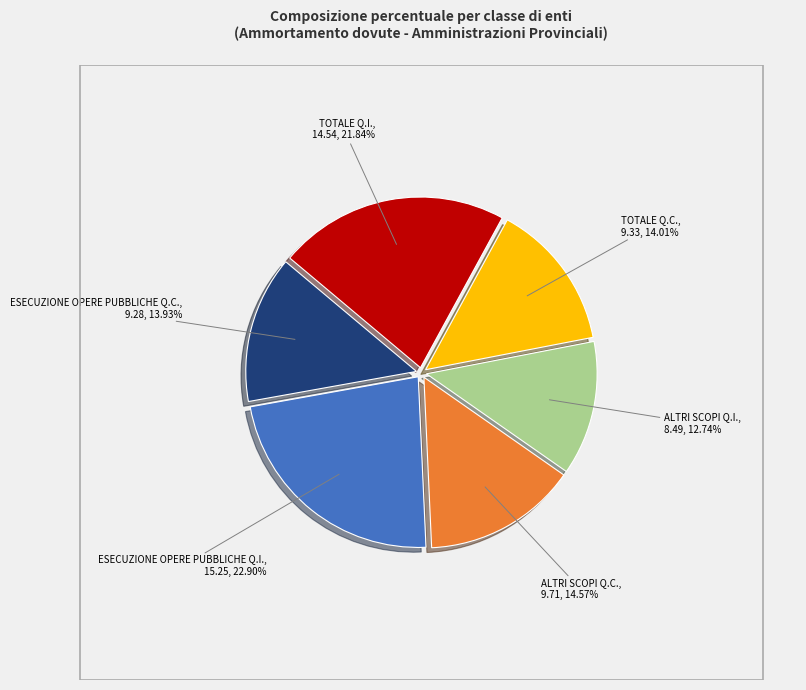

To the nearest percent, what is the difference between the largest and smallest slice percentages?

10%